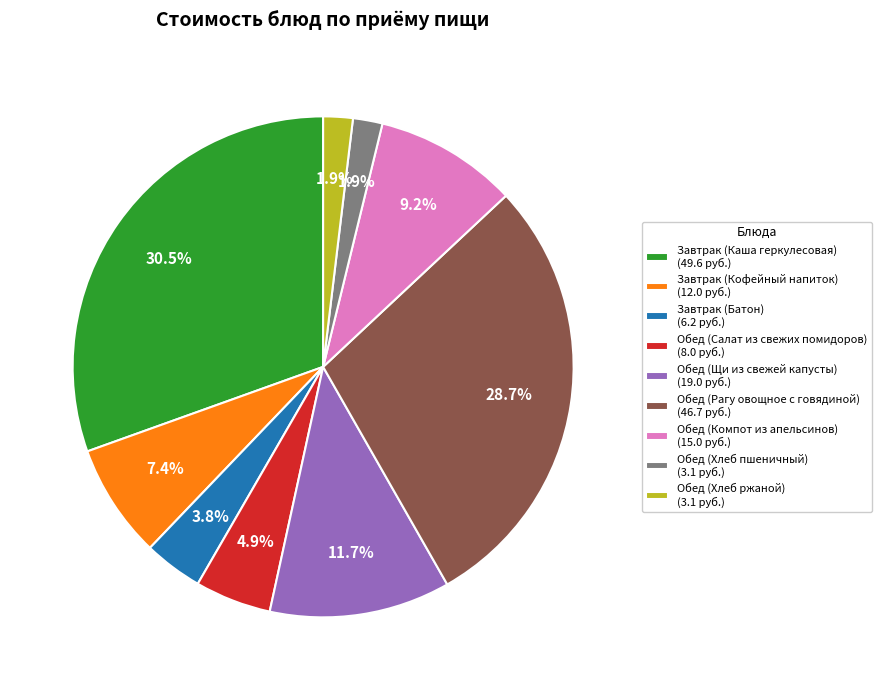

Is there any slice that represents more than half of the pie?

No